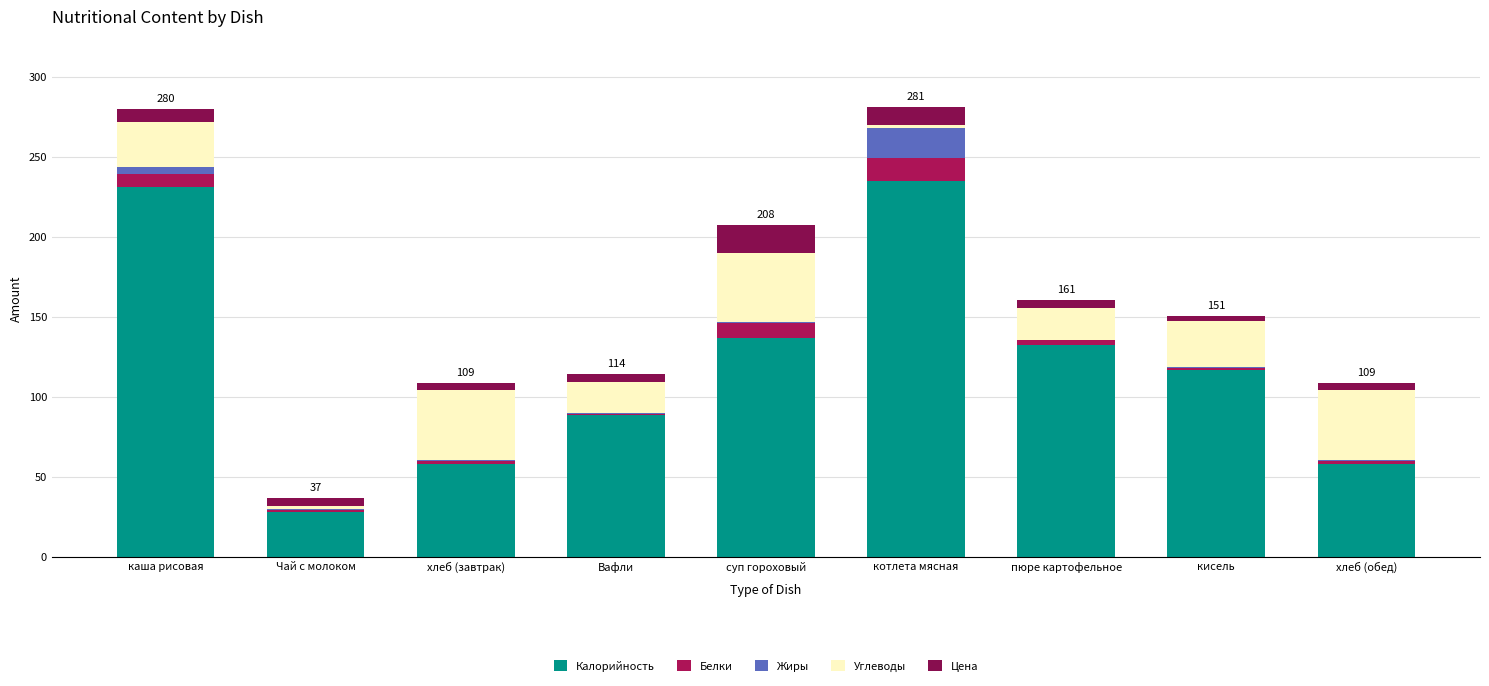

What is the sum of all Углеводы values?

233.2